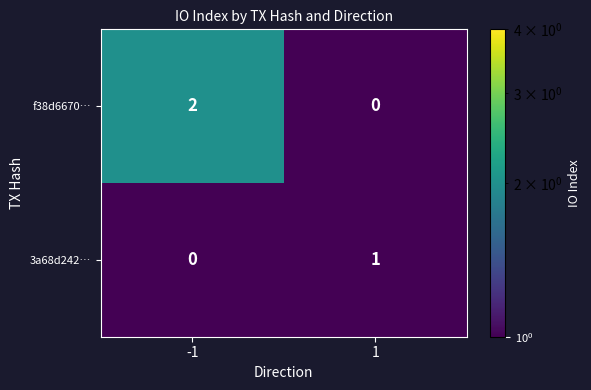

True or false: f38d6670… has a value of 1 at 1.

False